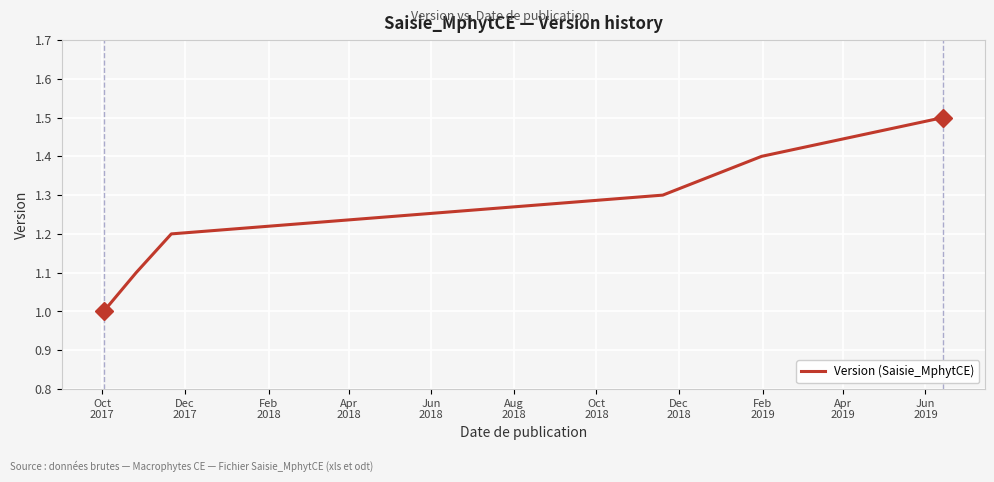

True or false: the data has more than 0 interior local peaks.

False